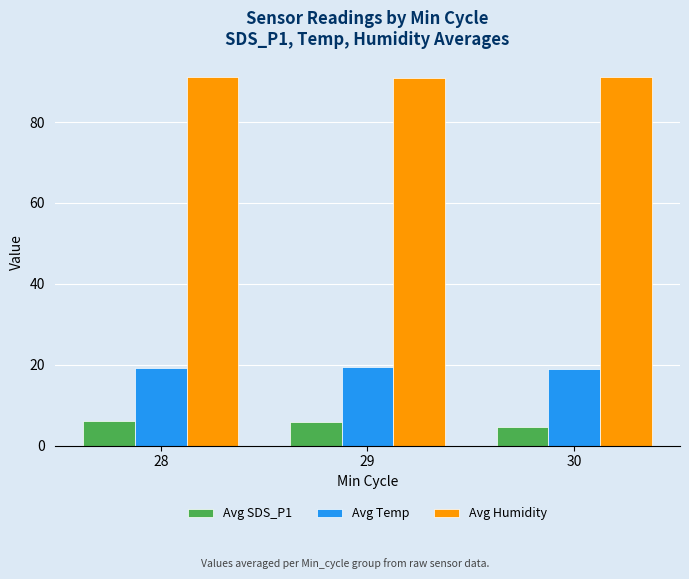

Is it true that Avg Temp equals 32.2 at 30?

False